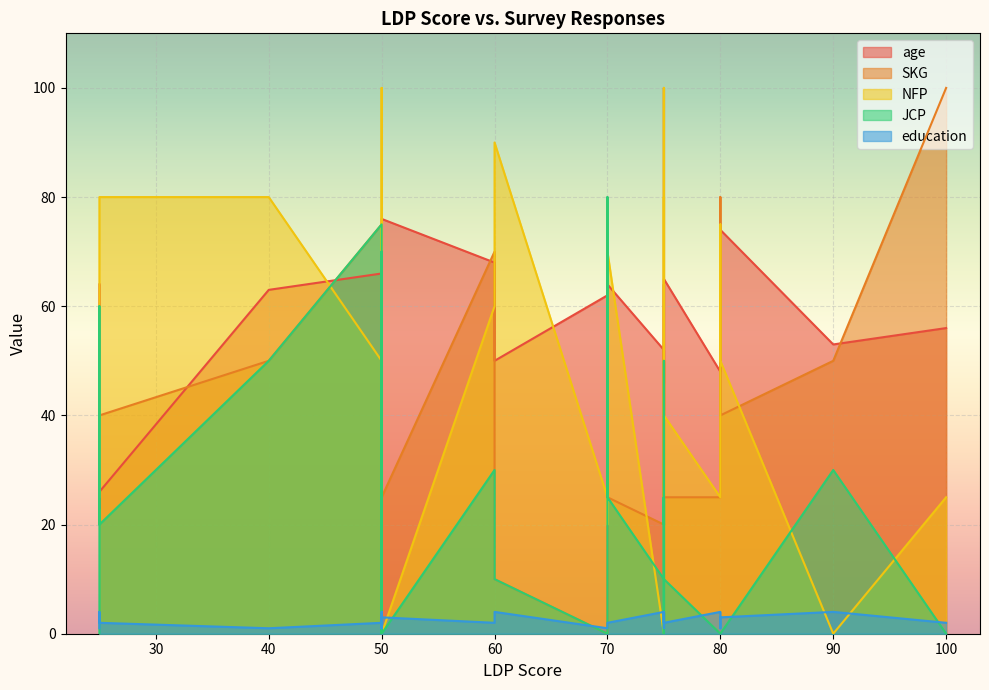

True or false: education has more than 2 points higher than both neighbors.

True